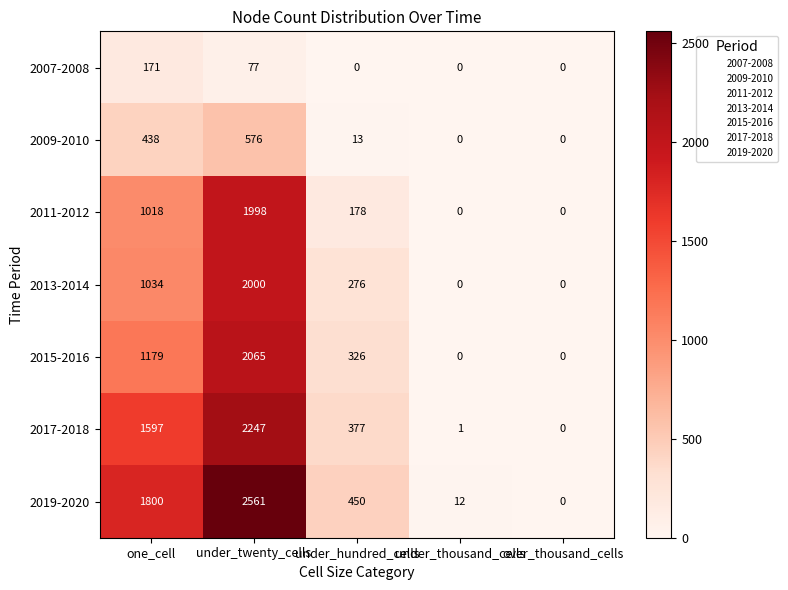

How many series are shown in this chart?

7